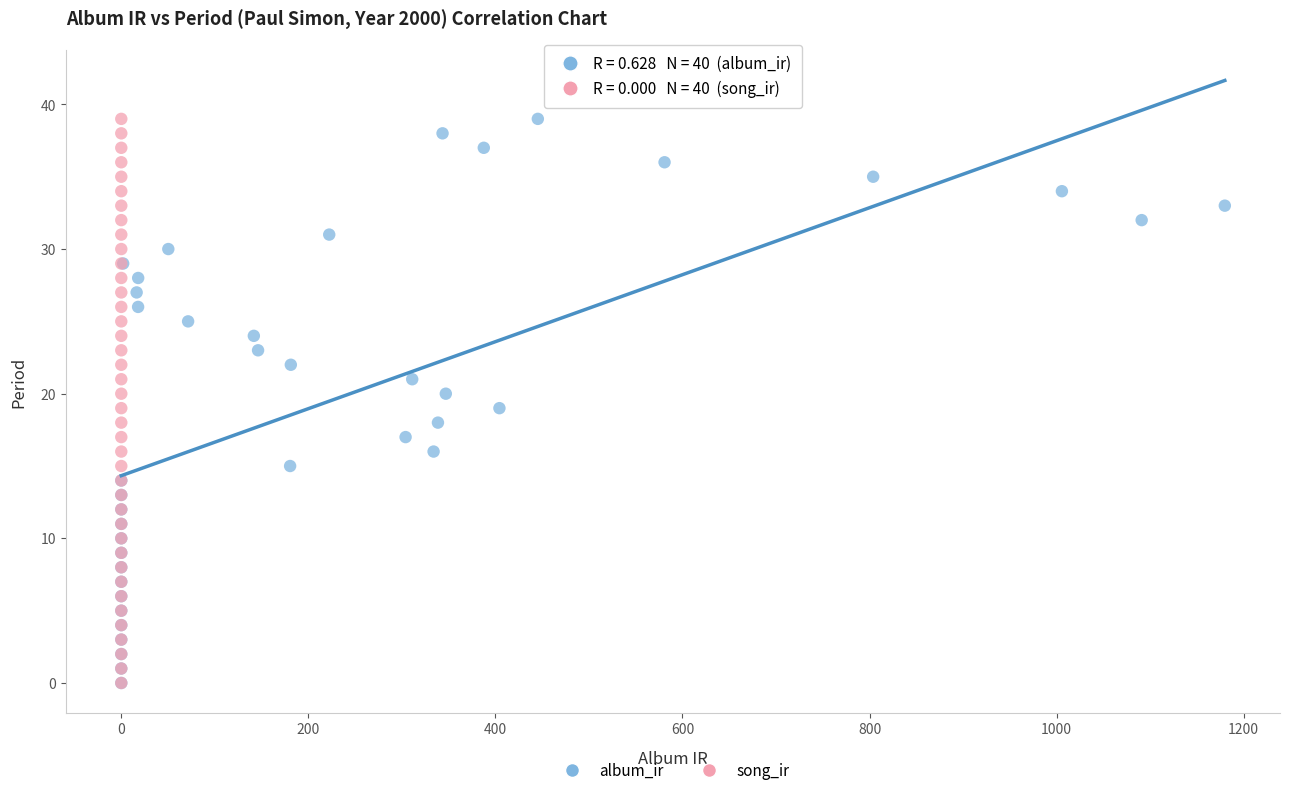

What are all the series names shown in the legend?

album_ir, song_ir